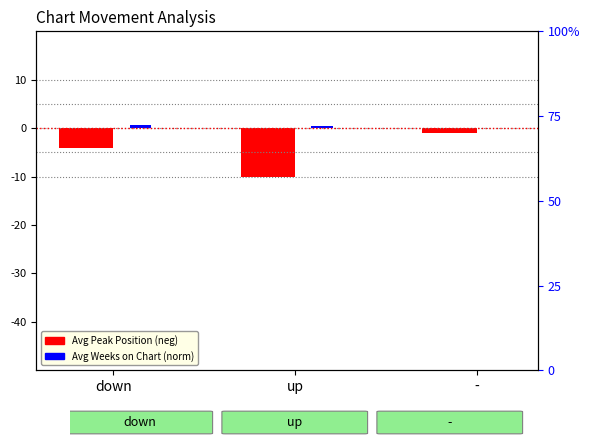

Is it true that Avg Peak Position equals -1.0 at -?

True